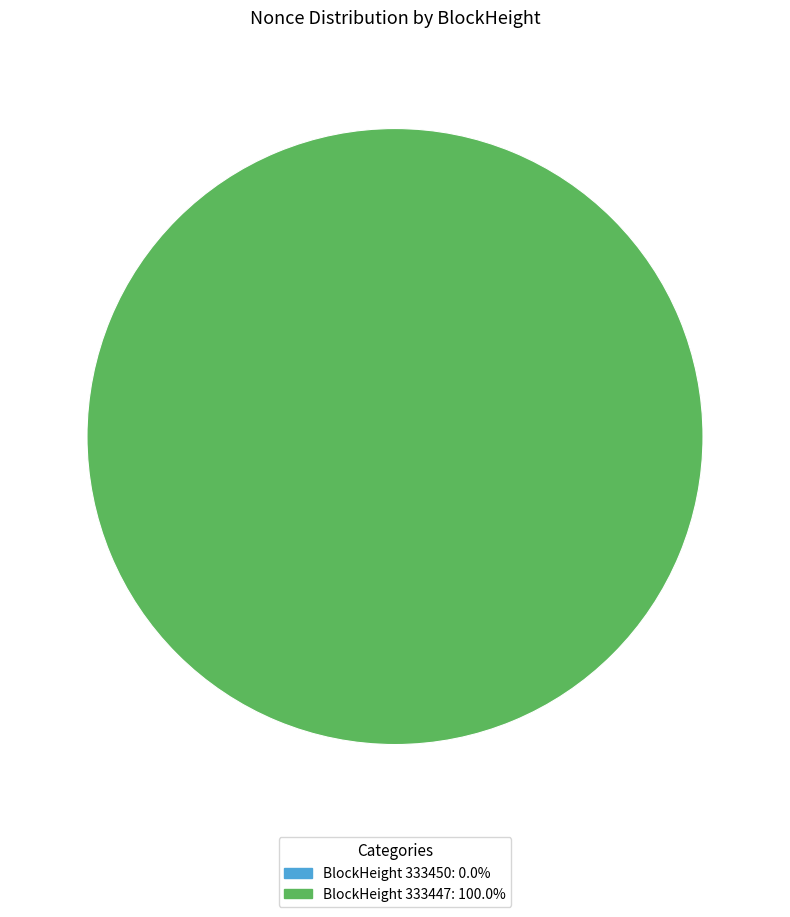

Is 333447 the majority of the pie?

Yes